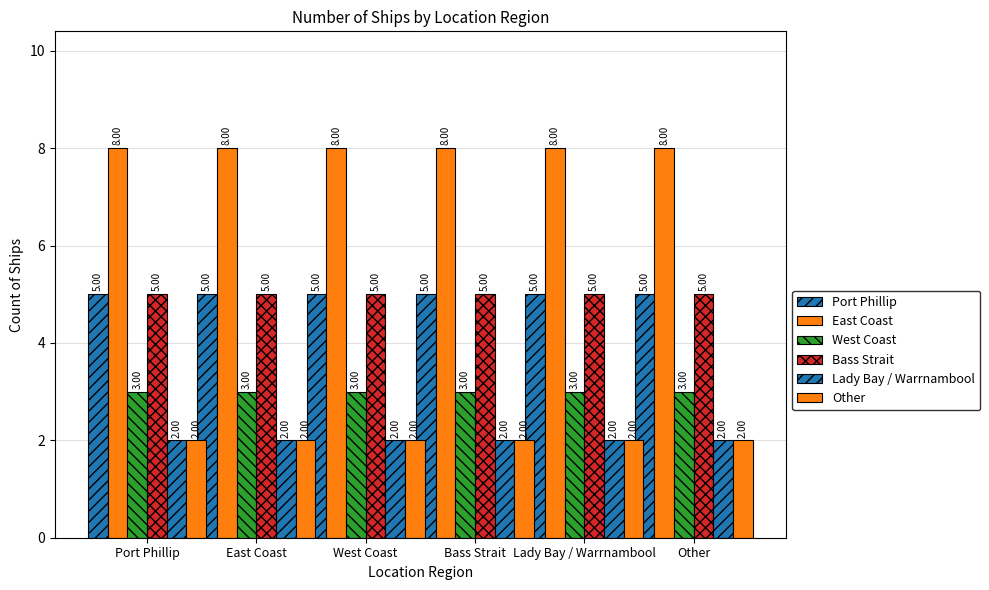

Reading left to right, what are all the values shown in this chart?

Port Phillip: Port Phillip=5	East Coast=5	West Coast=5	Bass Strait=5	Lady Bay / Warrnambool=5	Other=5
East Coast: Port Phillip=8	East Coast=8	West Coast=8	Bass Strait=8	Lady Bay / Warrnambool=8	Other=8
West Coast: Port Phillip=3	East Coast=3	West Coast=3	Bass Strait=3	Lady Bay / Warrnambool=3	Other=3
Bass Strait: Port Phillip=5	East Coast=5	West Coast=5	Bass Strait=5	Lady Bay / Warrnambool=5	Other=5
Lady Bay / Warrnambool: Port Phillip=2	East Coast=2	West Coast=2	Bass Strait=2	Lady Bay / Warrnambool=2	Other=2
Other: Port Phillip=2	East Coast=2	West Coast=2	Bass Strait=2	Lady Bay / Warrnambool=2	Other=2